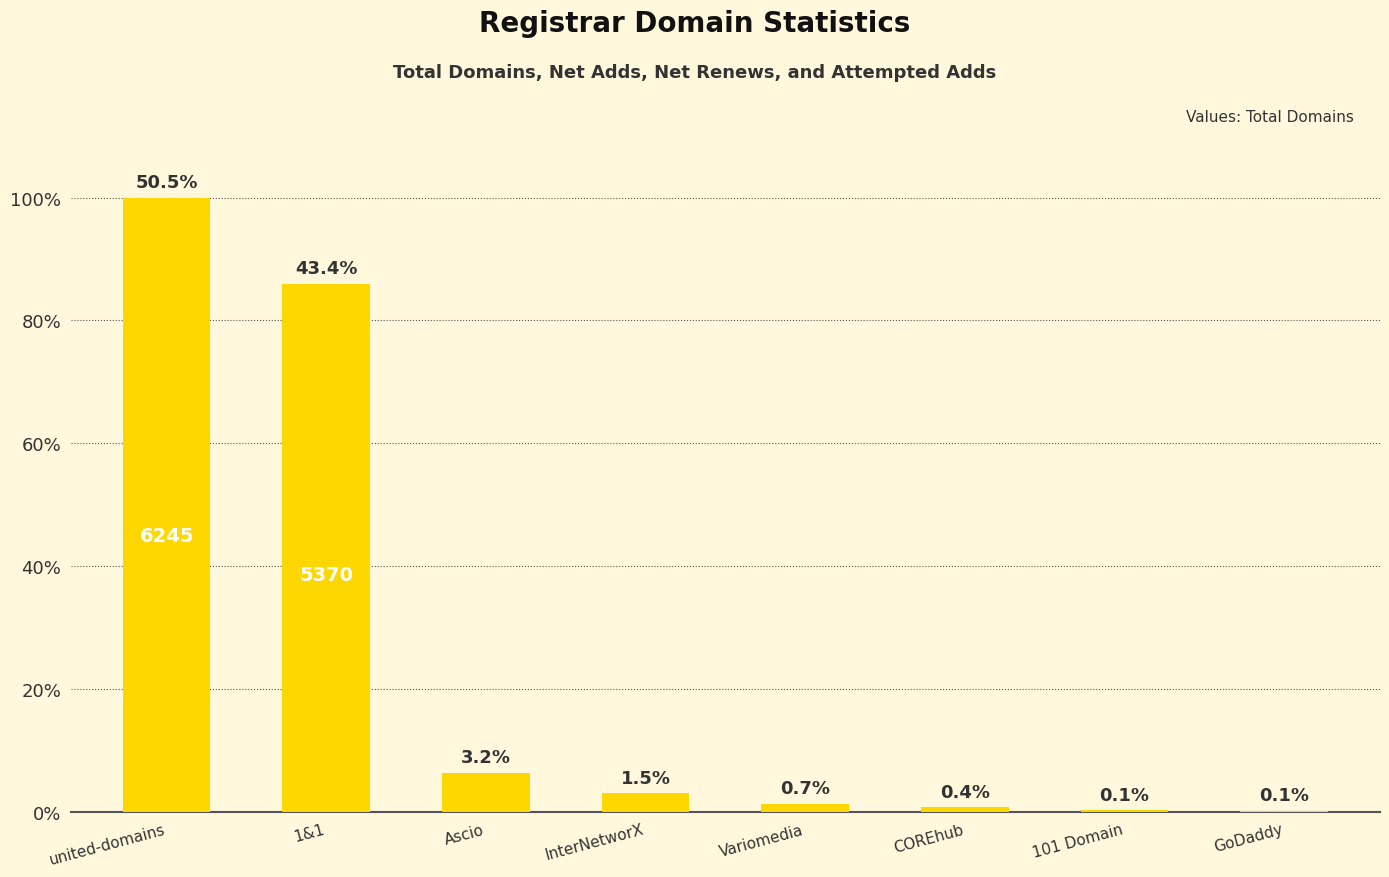

What is the ratio of the value at Ascio to the value at united-domains?

0.1